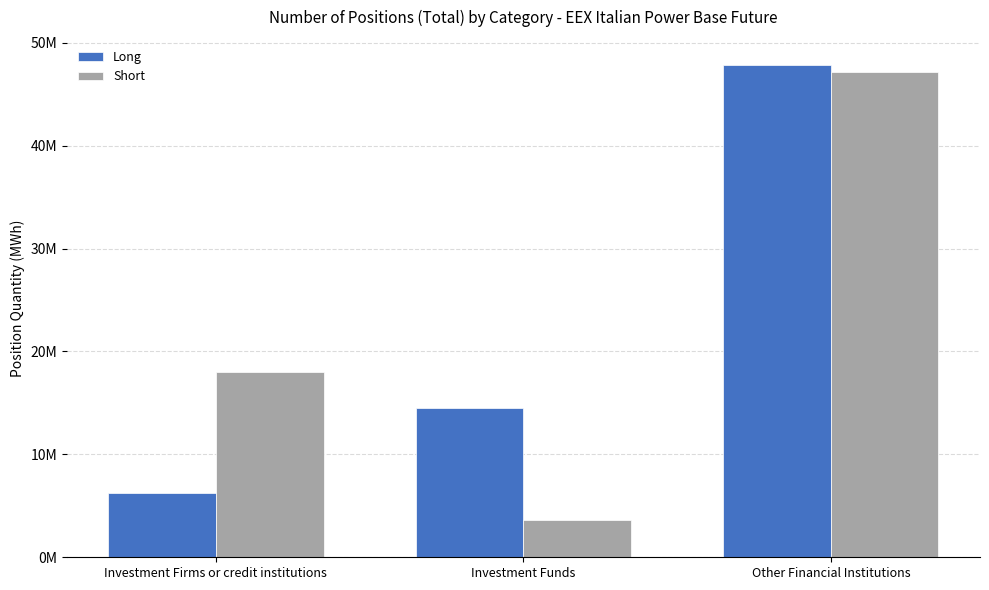

Between Investment Funds and Other Financial Institutions, which series saw the biggest shift?

Short